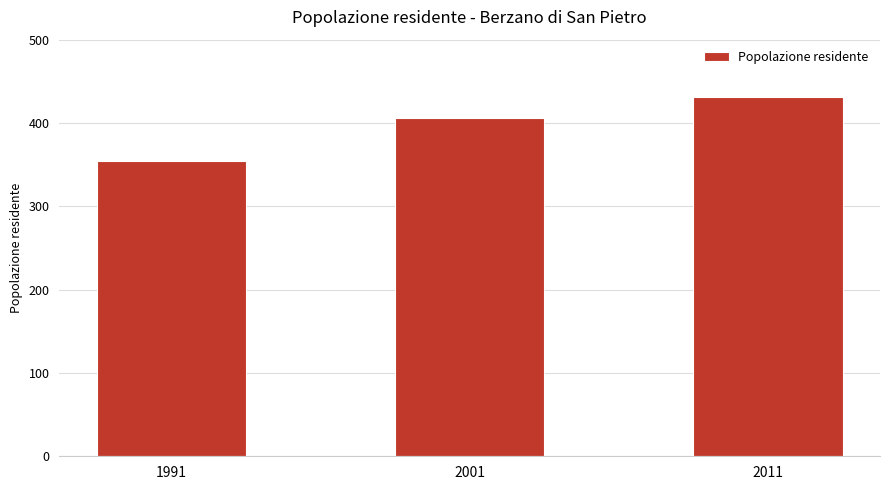

What is the value of the 3rd bar from the left?

431